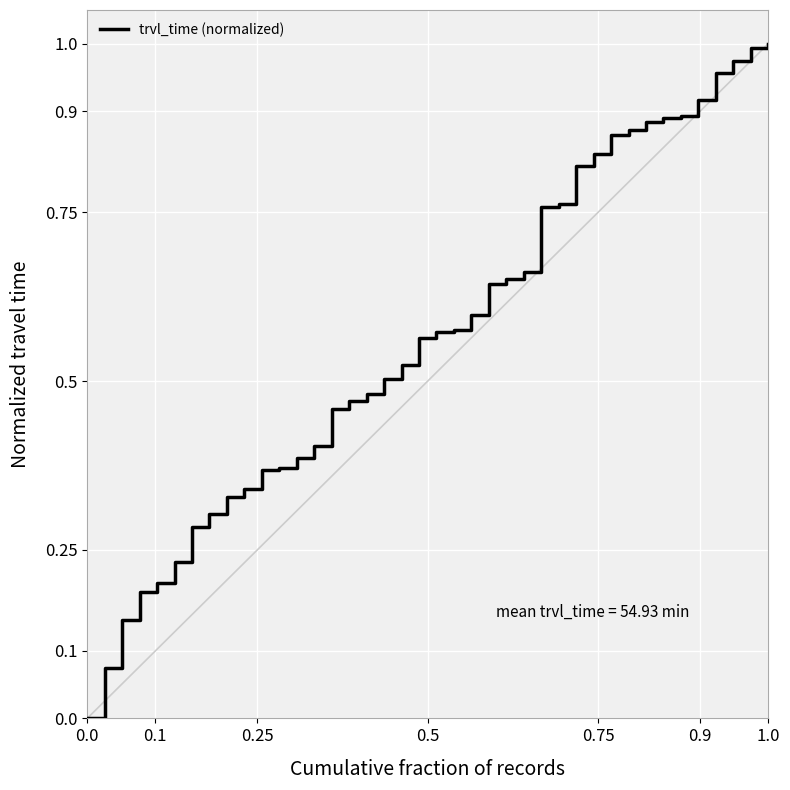

How many lines are shown in the chart?

1